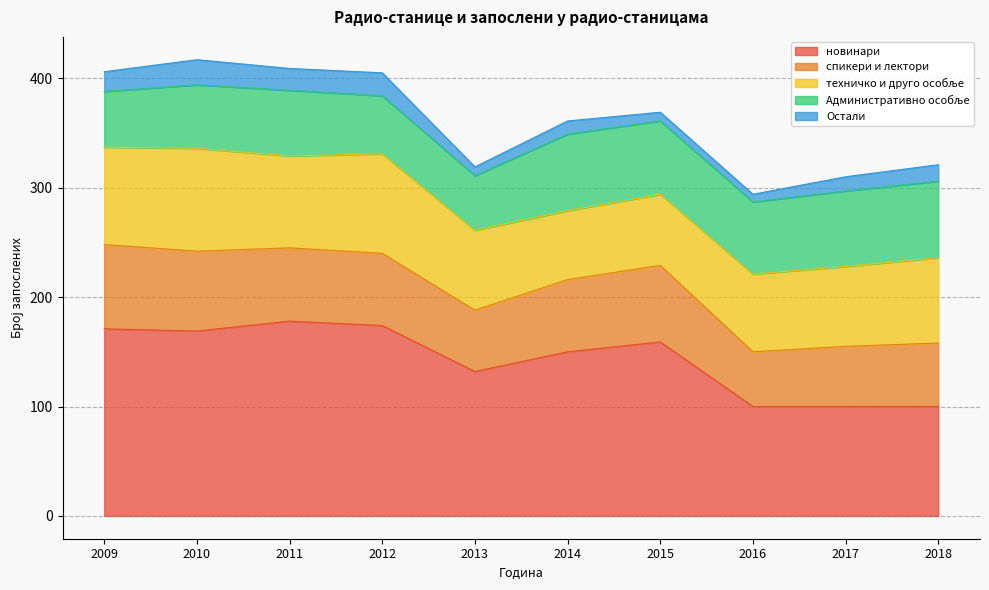

Reading right to left, extract all data points from this chart.

новинари: 2018=100	2017=100	2016=100	2015=159	2014=150	2013=132	2012=174	2011=178	2010=169	2009=171
спикери и лектори: 2018=58	2017=55	2016=50	2015=70	2014=66	2013=56	2012=66	2011=67	2010=73	2009=77
техничко и друго особље: 2018=78	2017=73	2016=71	2015=65	2014=63	2013=73	2012=91	2011=84	2010=94	2009=89
Административно особље: 2018=70	2017=69	2016=66	2015=67	2014=70	2013=50	2012=53	2011=60	2010=58	2009=51
Остали: 2018=15	2017=13	2016=7	2015=8	2014=12	2013=8	2012=21	2011=20	2010=23	2009=18